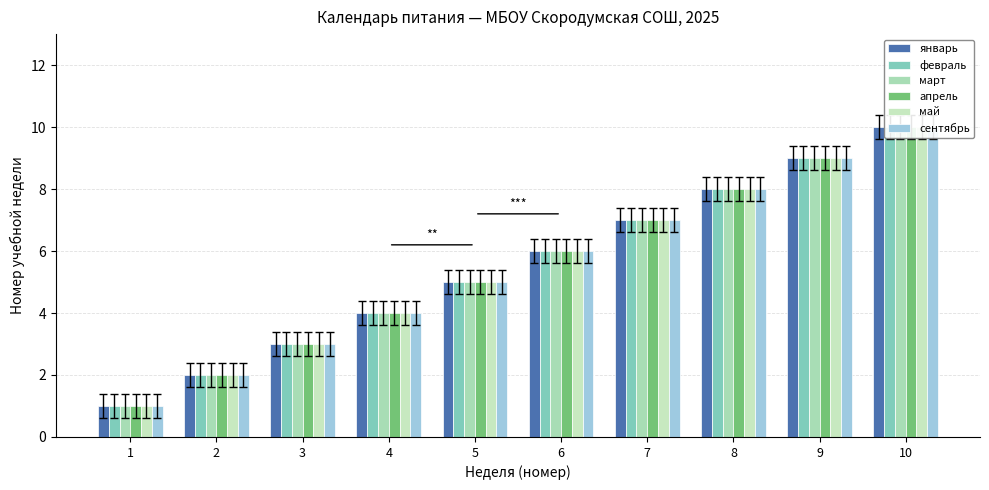

True or false: сентябрь has a value of 8 at 8.

True